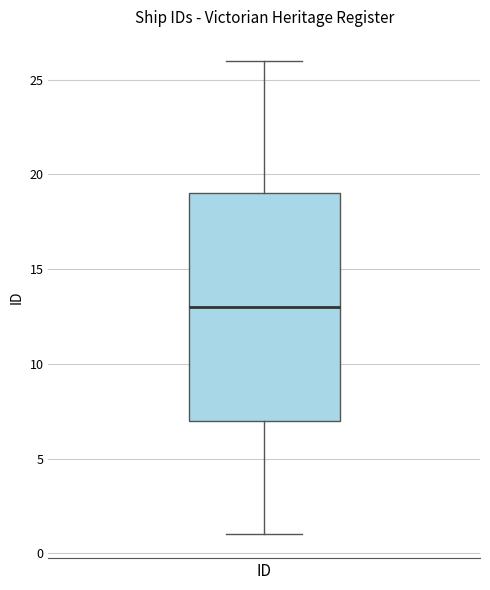

Read this box plot against the y-axis: the position of the median line, the range covered by the box, and the ends of both whiskers. The values are not printed on the chart, so give them approximately, as read against the axis.

median 13, box 7 to 19, whiskers 1 to 26